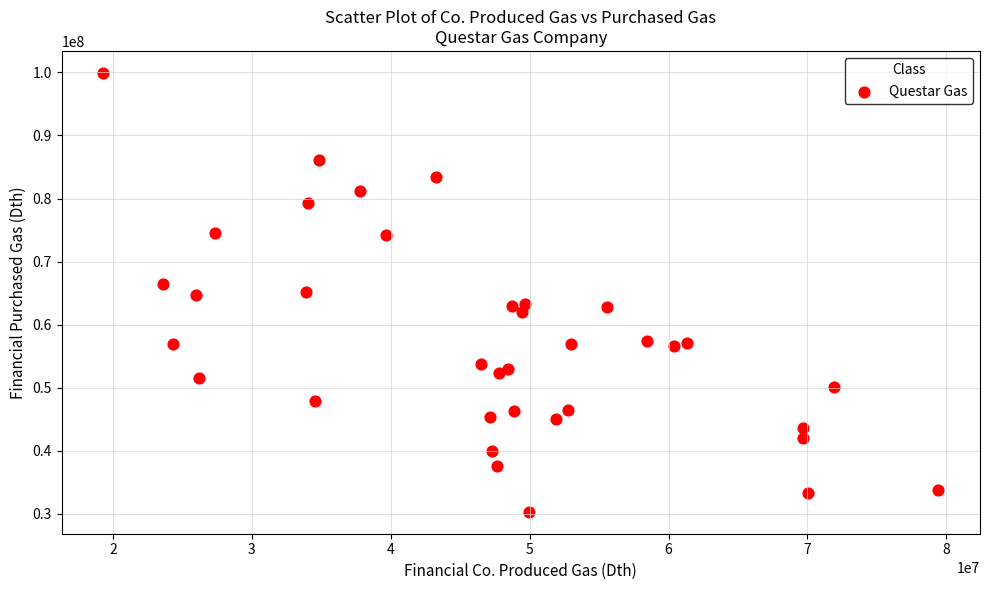

What is the range of X values (max minus min)?

60102519.1